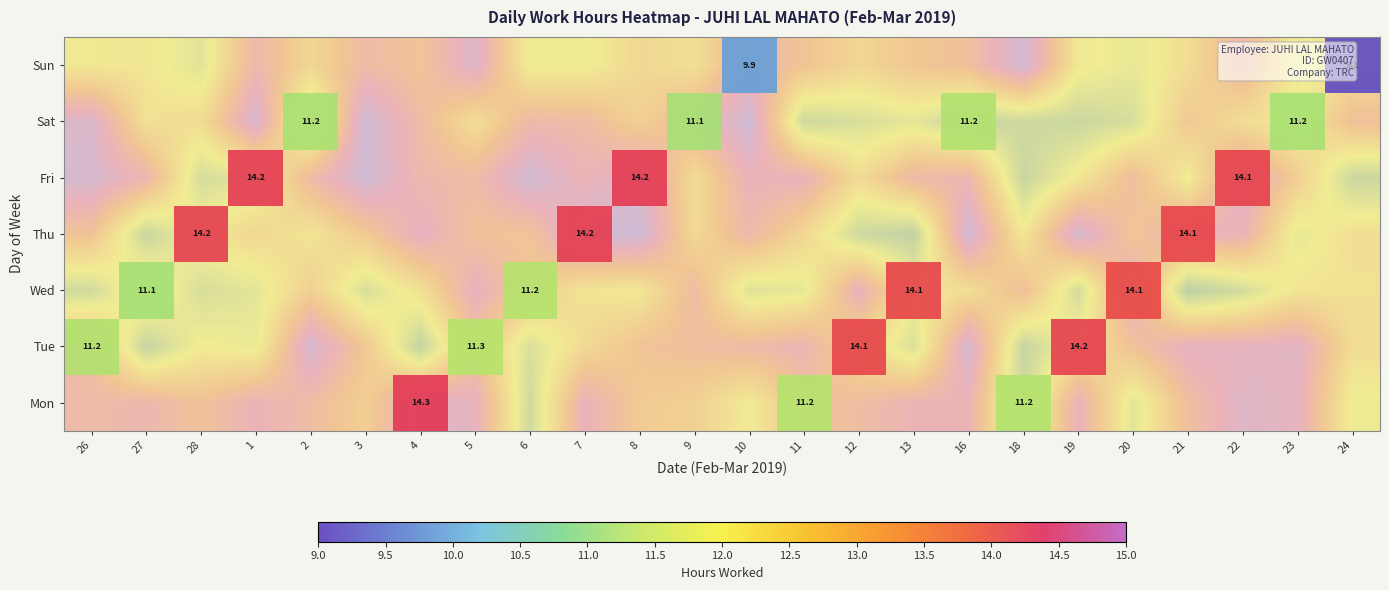

Is it true that row_6 equals -4.8 at 6?

False